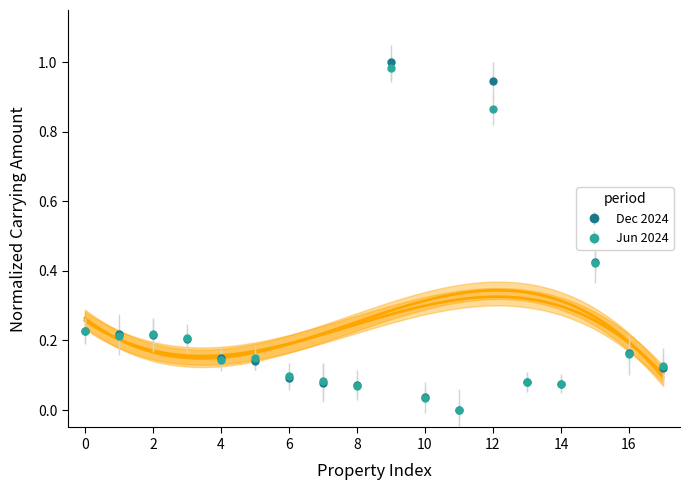

What is the greatest value displayed?

1.0